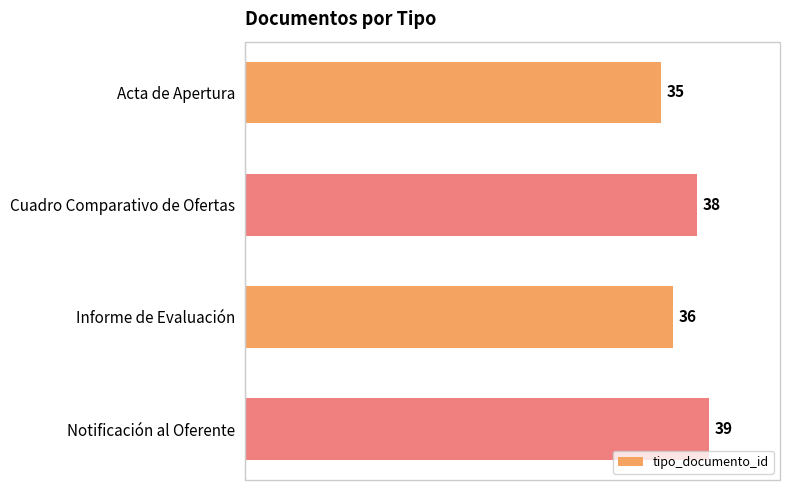

How many bars are there in total?

4